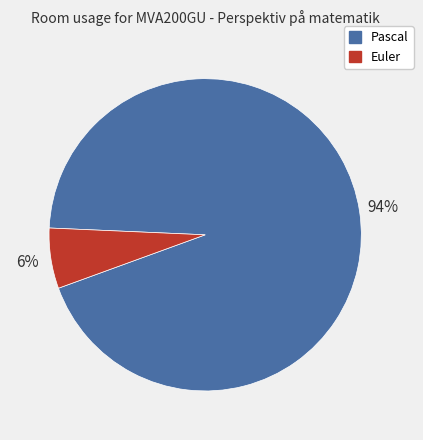

True or false: Euler accounts for 6% of the total.

True